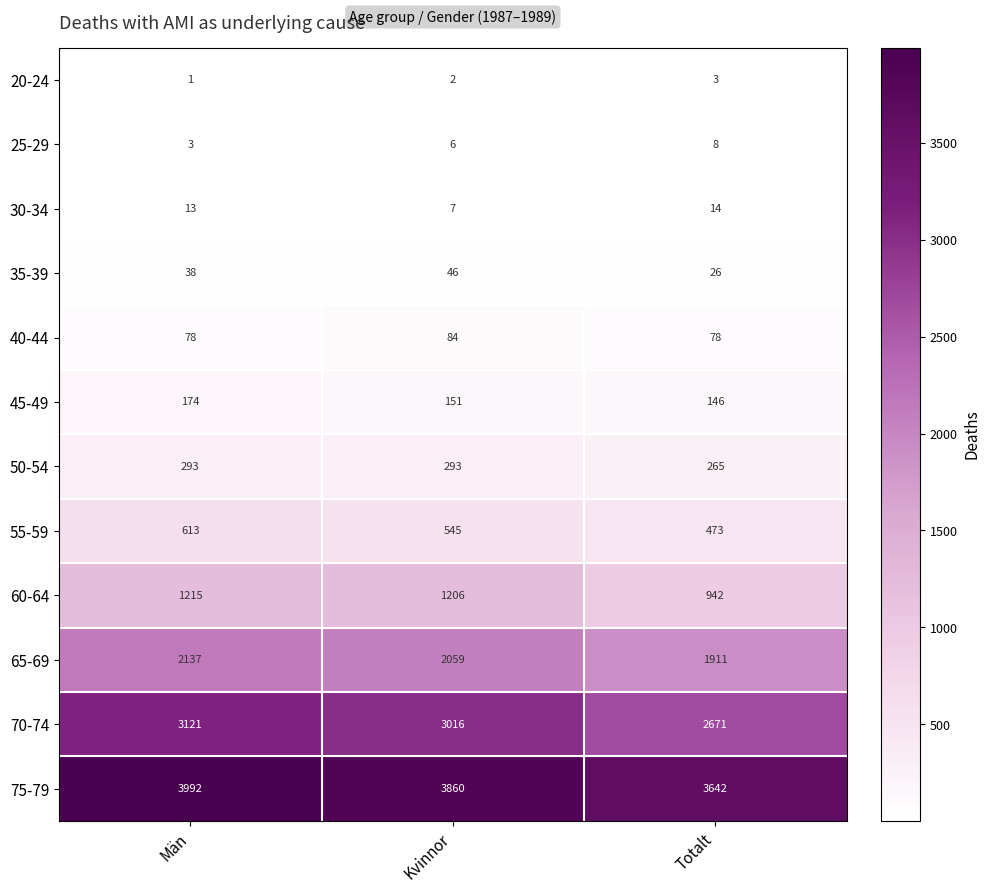

What is the average value of the 50-54 series?

284